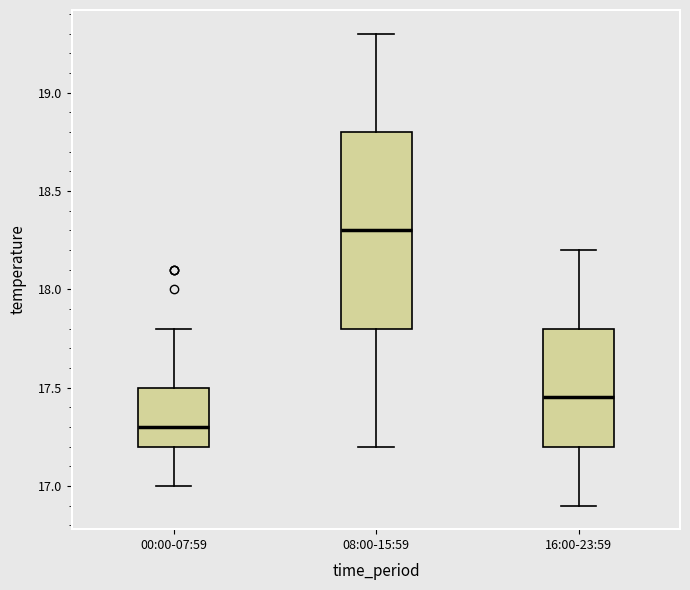

Reading left to right, read every box against the y-axis: the position of its median line, the range the box covers, and the ends of its whiskers. The values are not printed on the chart, so give them approximately, as read against the axis.

00:00-07:59: median 17.30, box 17.20 to 17.50, whiskers 17.00 to 17.80
08:00-15:59: median 18.30, box 17.80 to 18.80, whiskers 17.20 to 19.30
16:00-23:59: median 17.45, box 17.20 to 17.80, whiskers 16.90 to 18.20